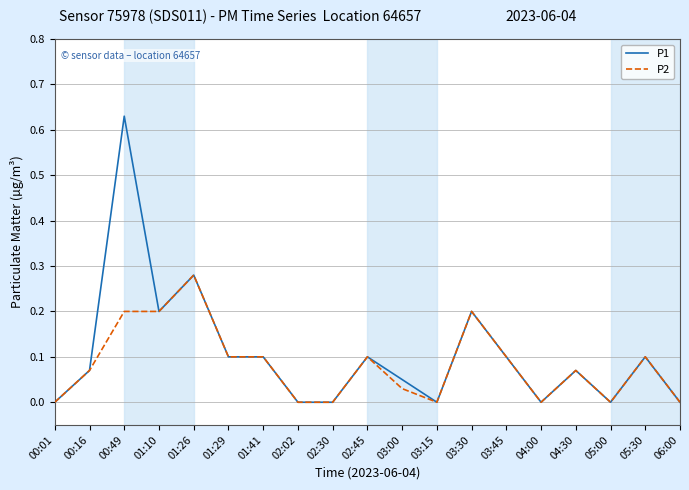

At which label does P1 reach its peak?

00:49